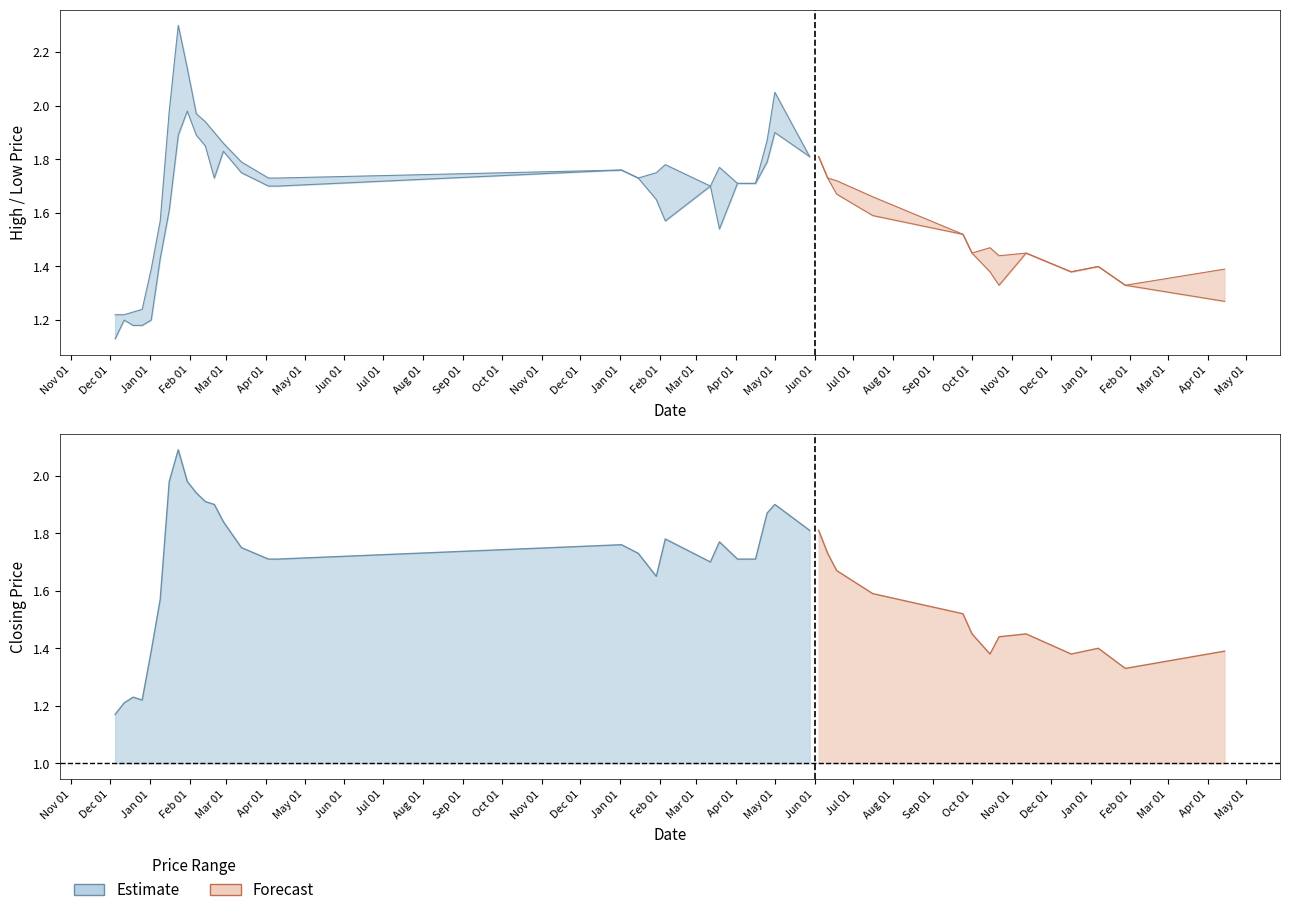

At which category does the chart reach its peak across all series?

23/01/2022